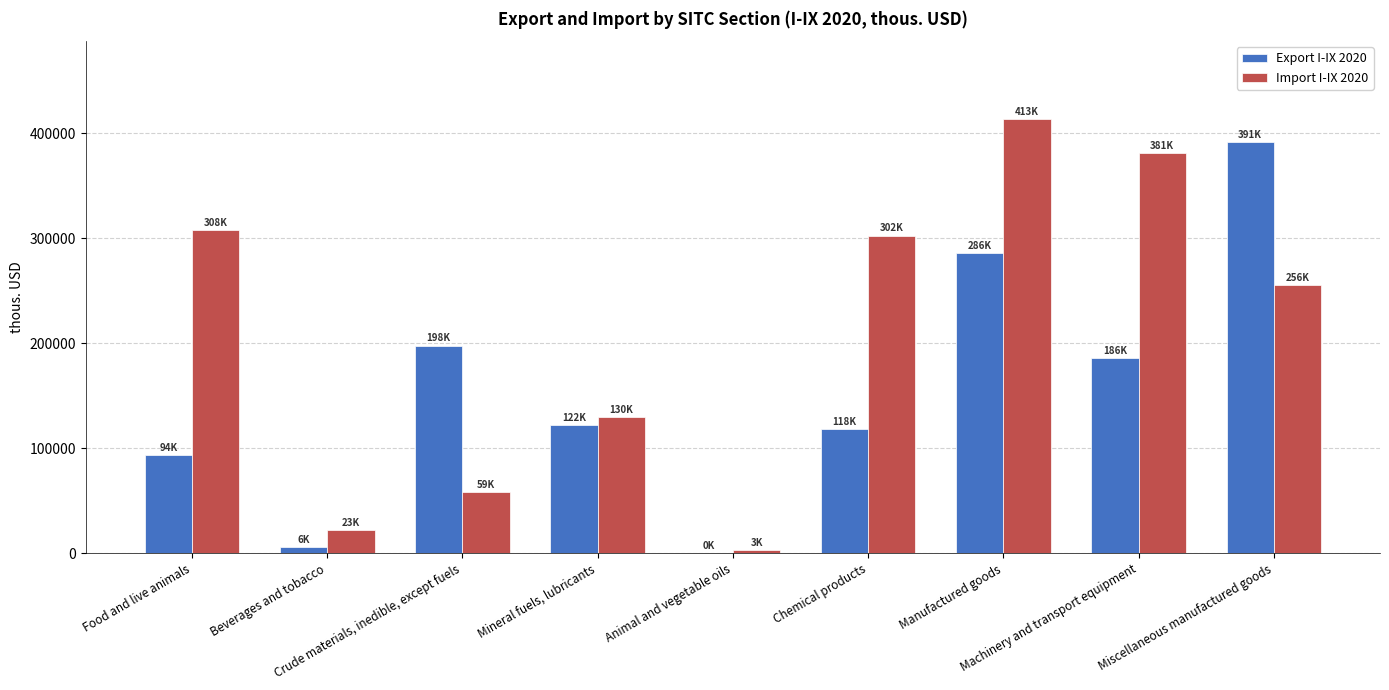

What is the sum of all Import I-IX 2020 values?

1874295.0